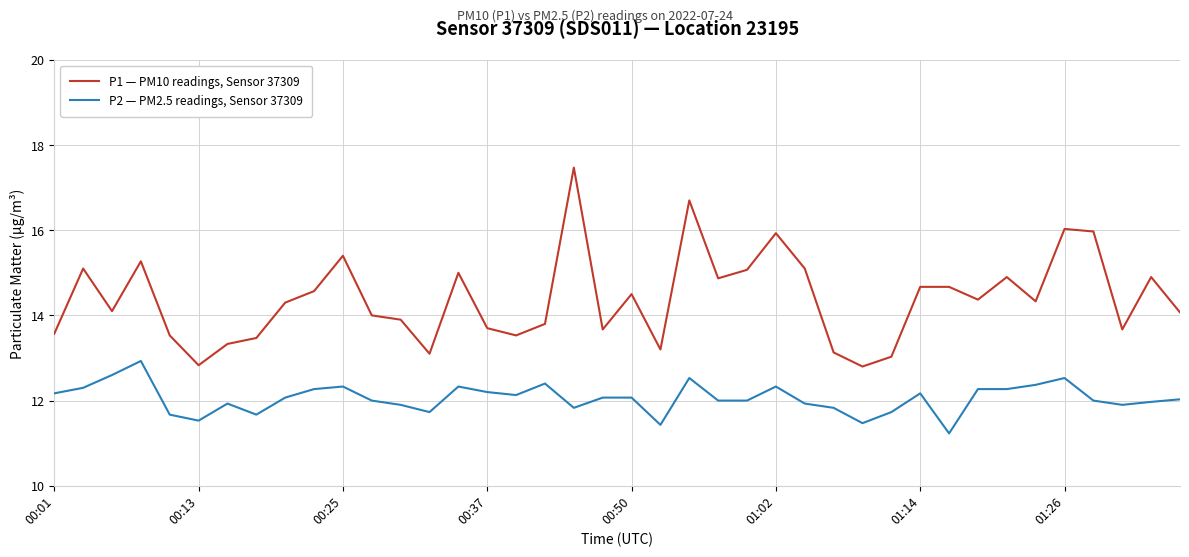

True or false: P1 — PM10 readings, Sensor 37309 and P2 — PM2.5 readings, Sensor 37309 intersect in this chart.

False